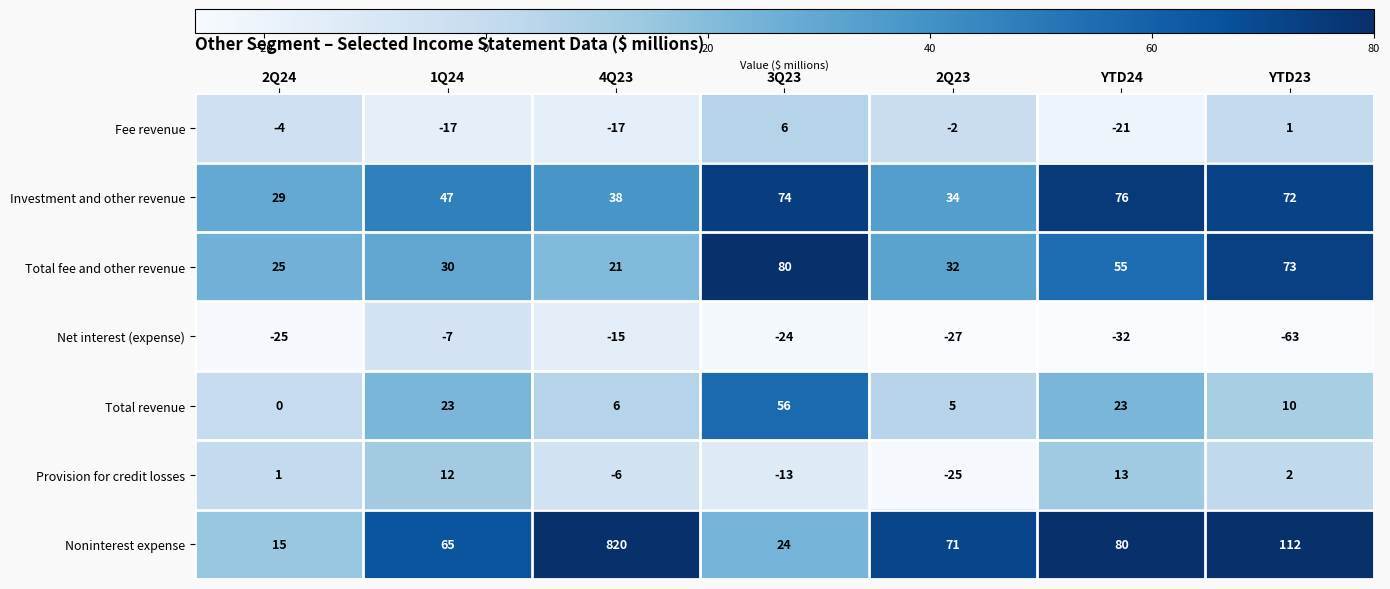

What value does the Noninterest expense series have at YTD23, to the nearest 10?

110